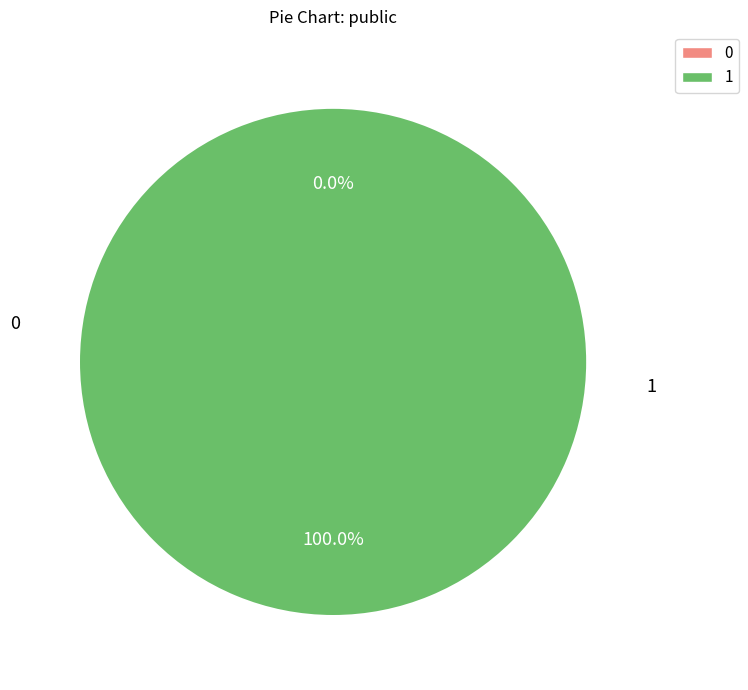

Is there any slice that represents more than half of the pie?

No